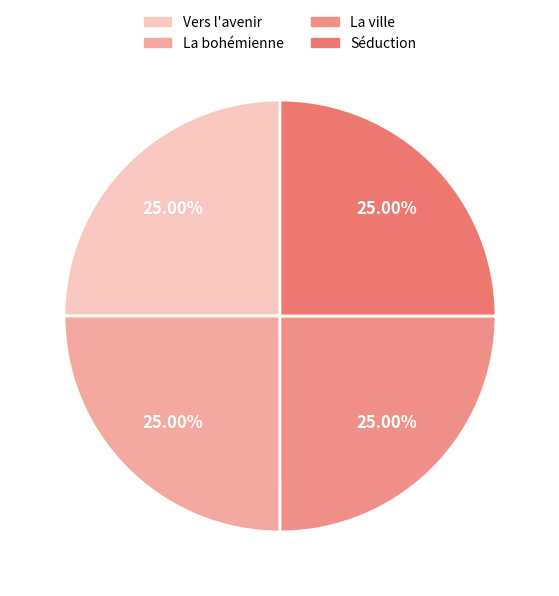

How many segments does this pie chart have?

4